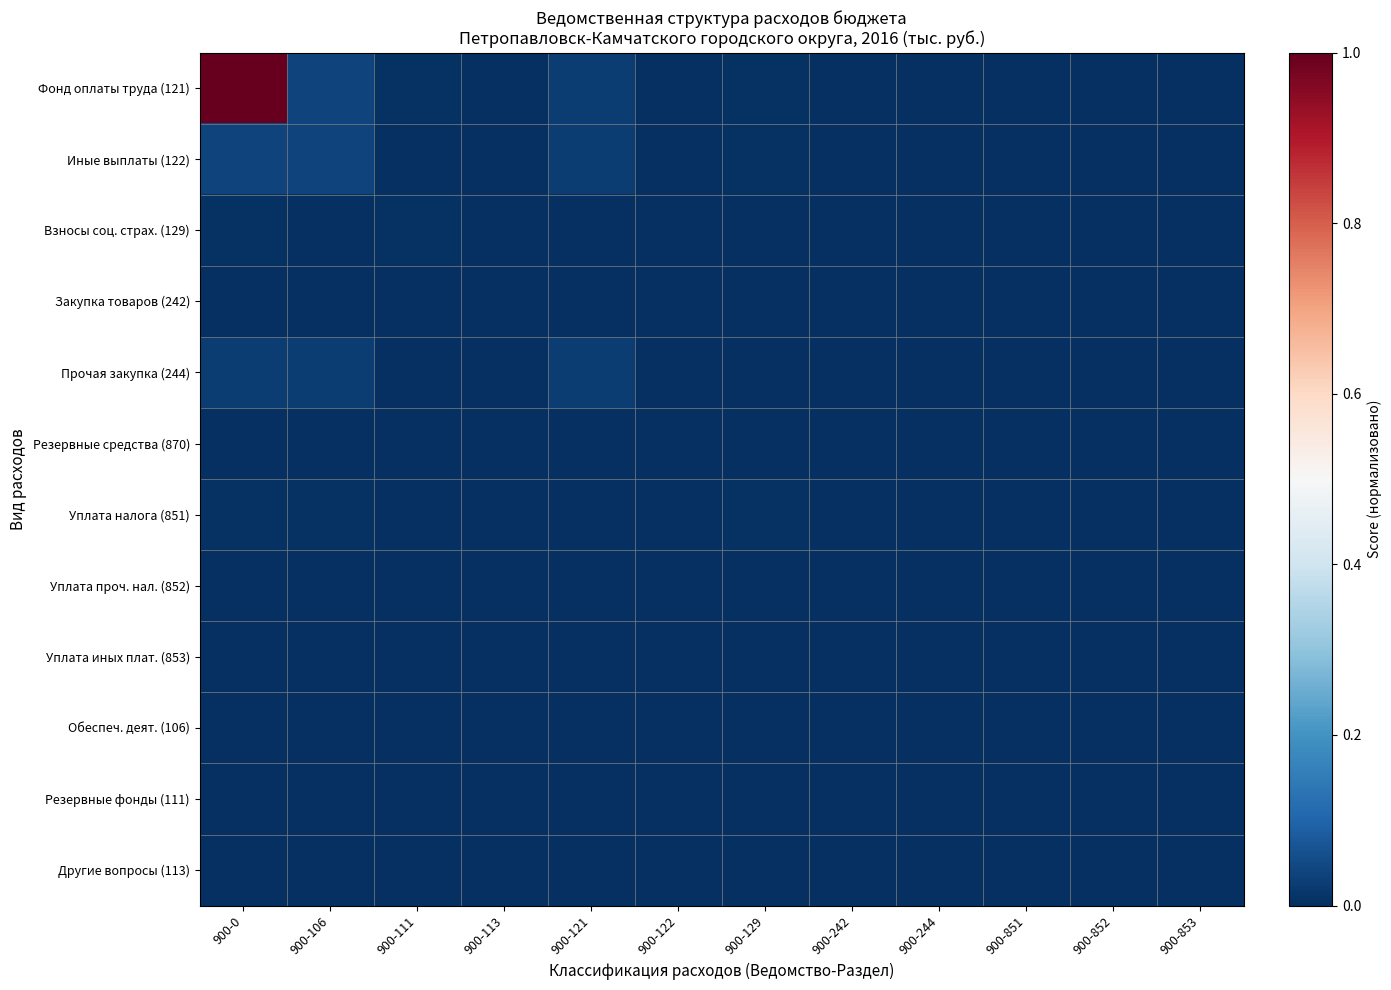

Count the number of categories in the chart.

12